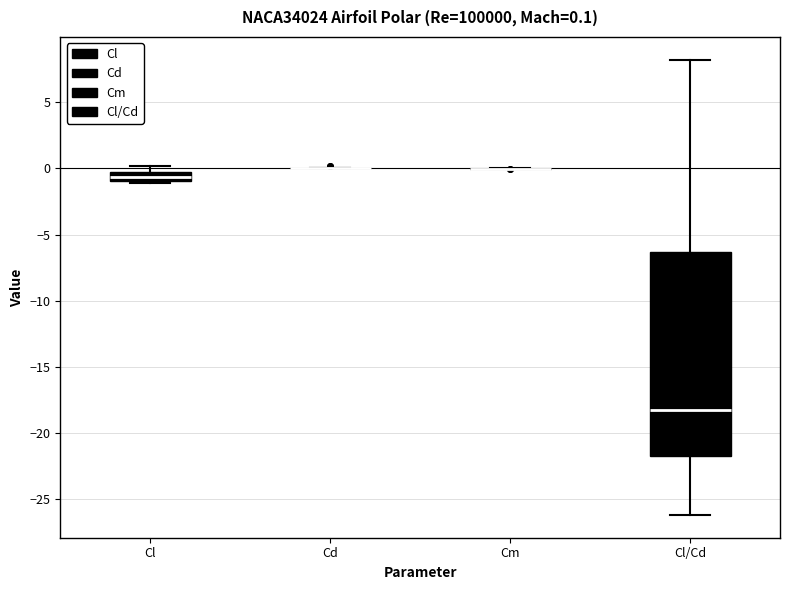

Comparing the boxes themselves (not the whiskers), which one is the tallest?

Cl/Cd